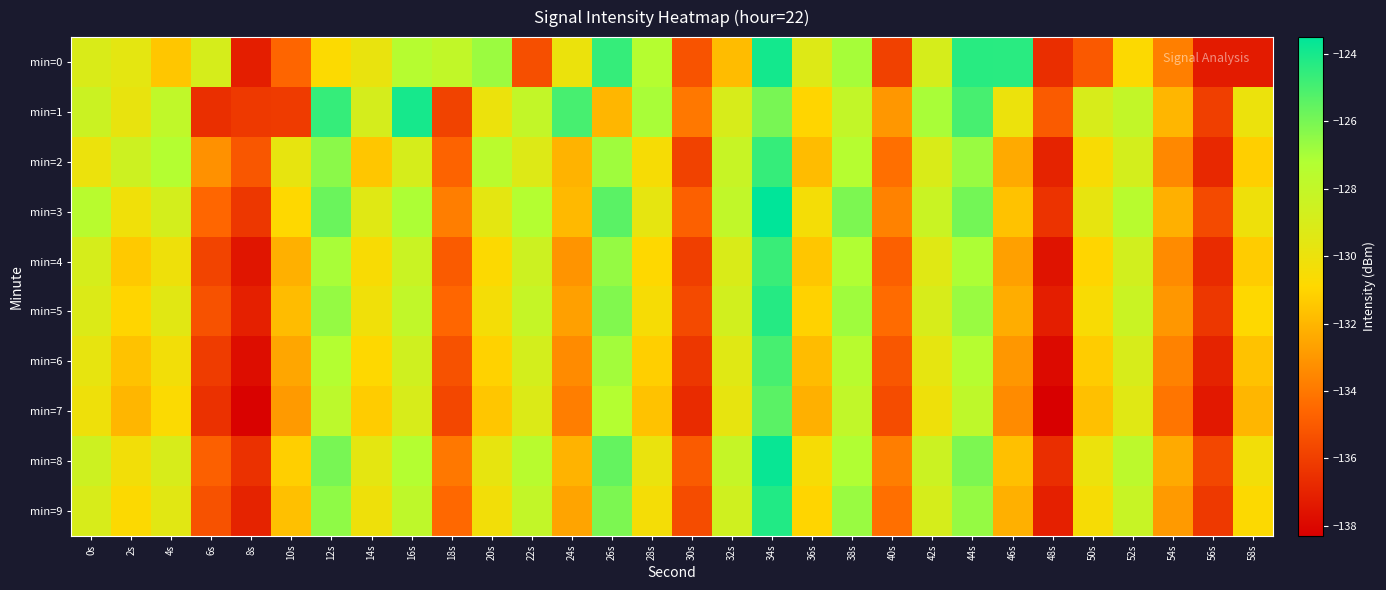

What is the minimum value shown in the chart?

-138.3